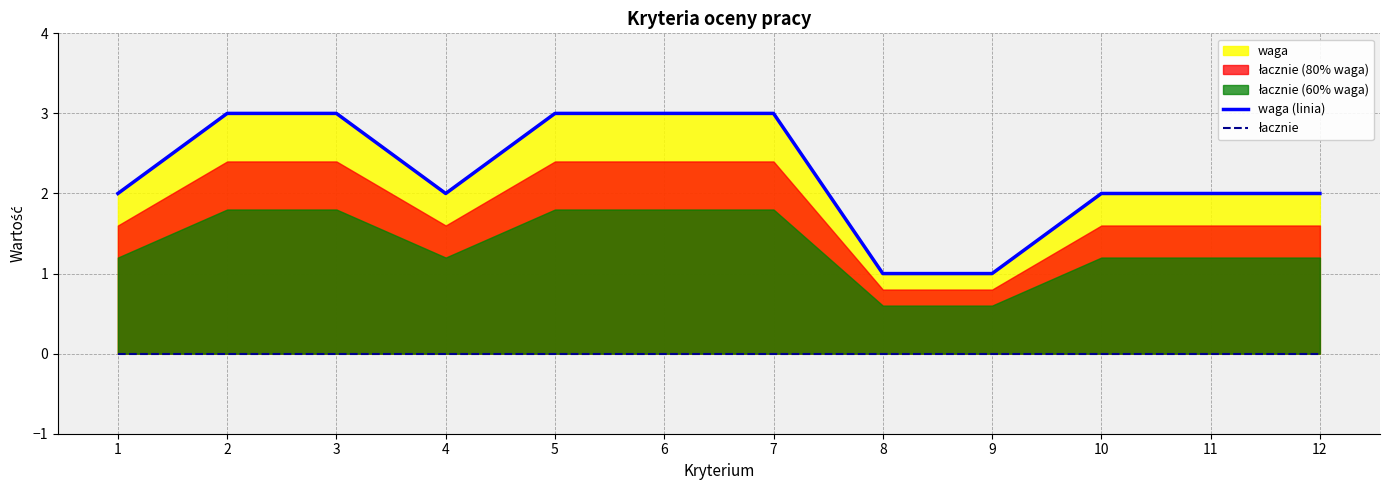

True or false: łacznie and waga (linia) cross at least once.

False